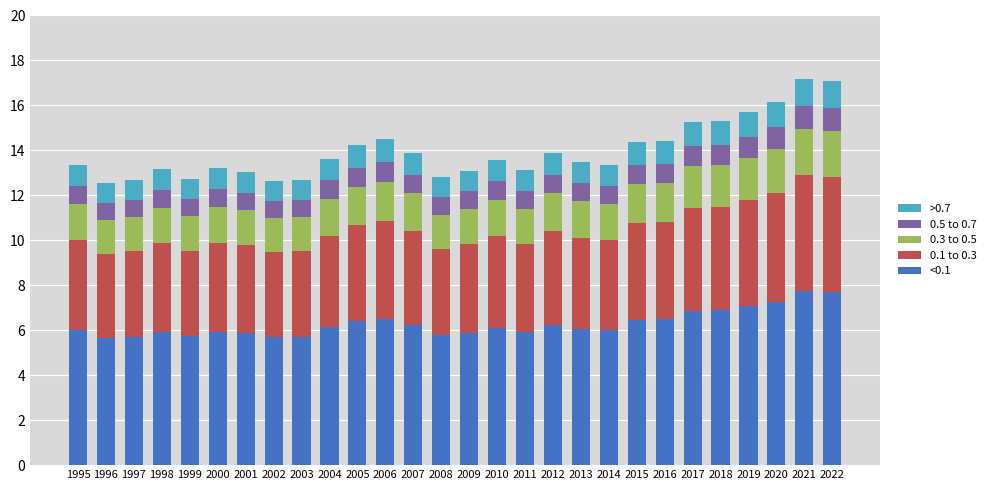

What is the maximum value for <0.1?

7.7